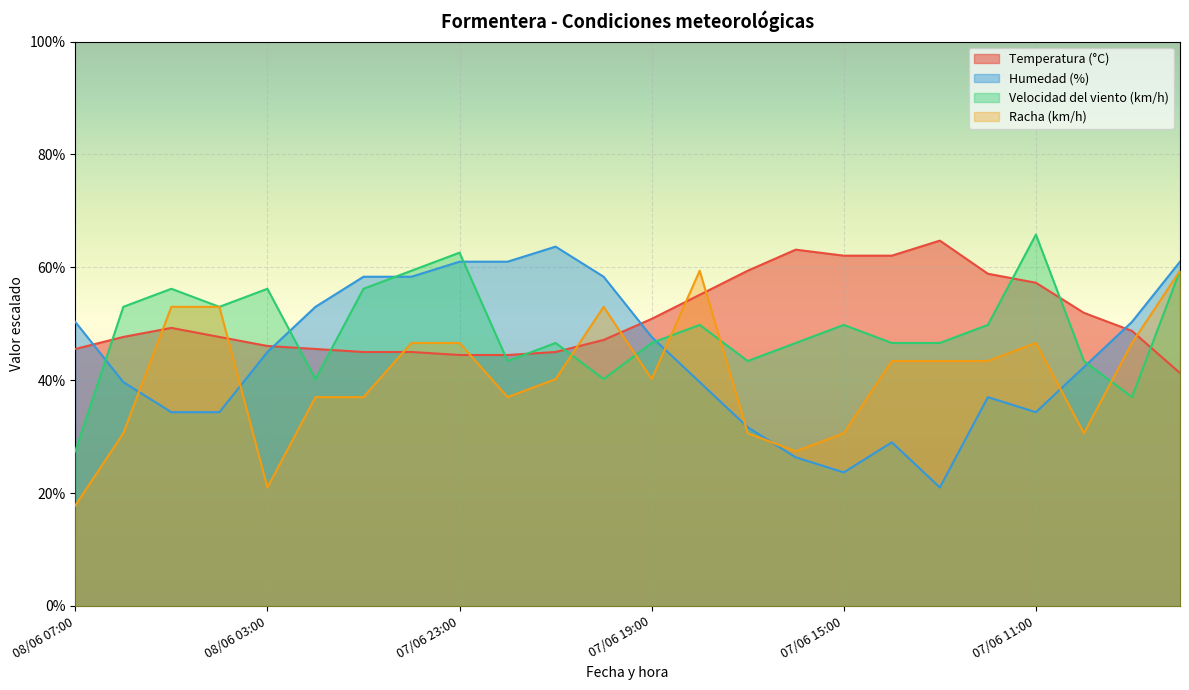

What is the smallest value displayed?

17.8